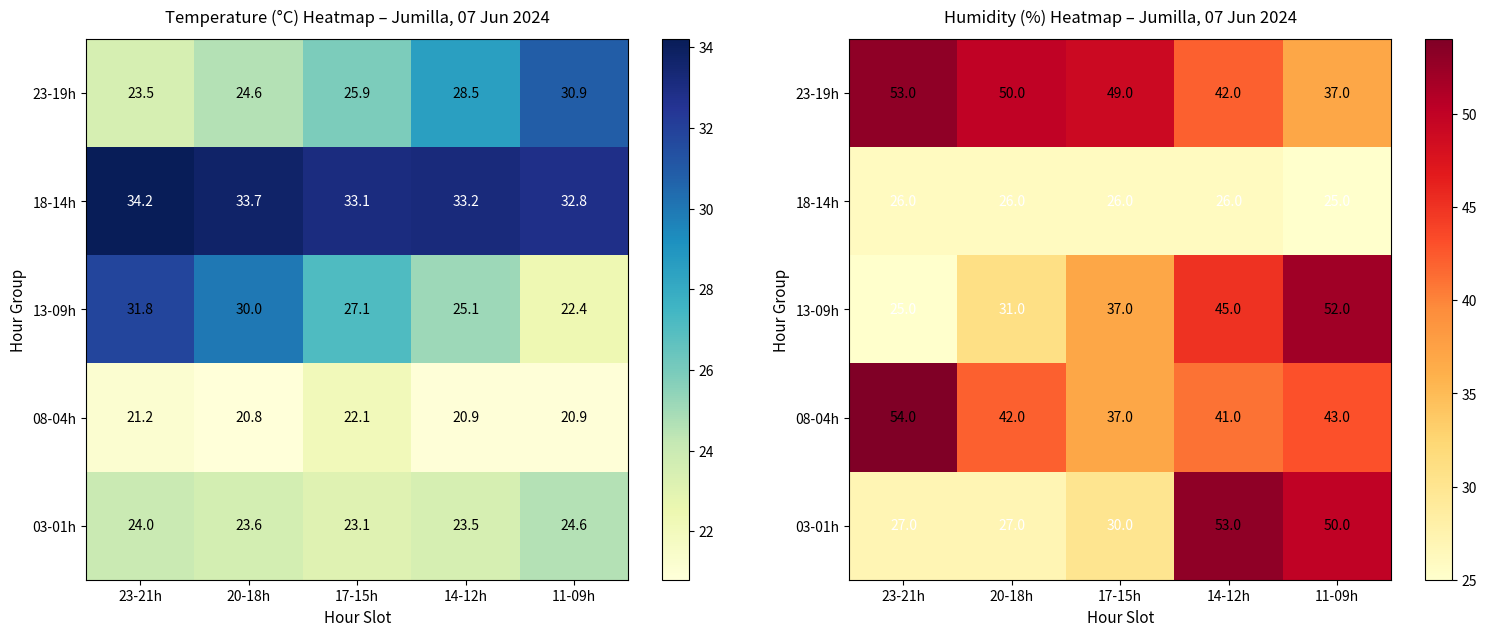

Which series has the largest range (max minus min)?

13-09h